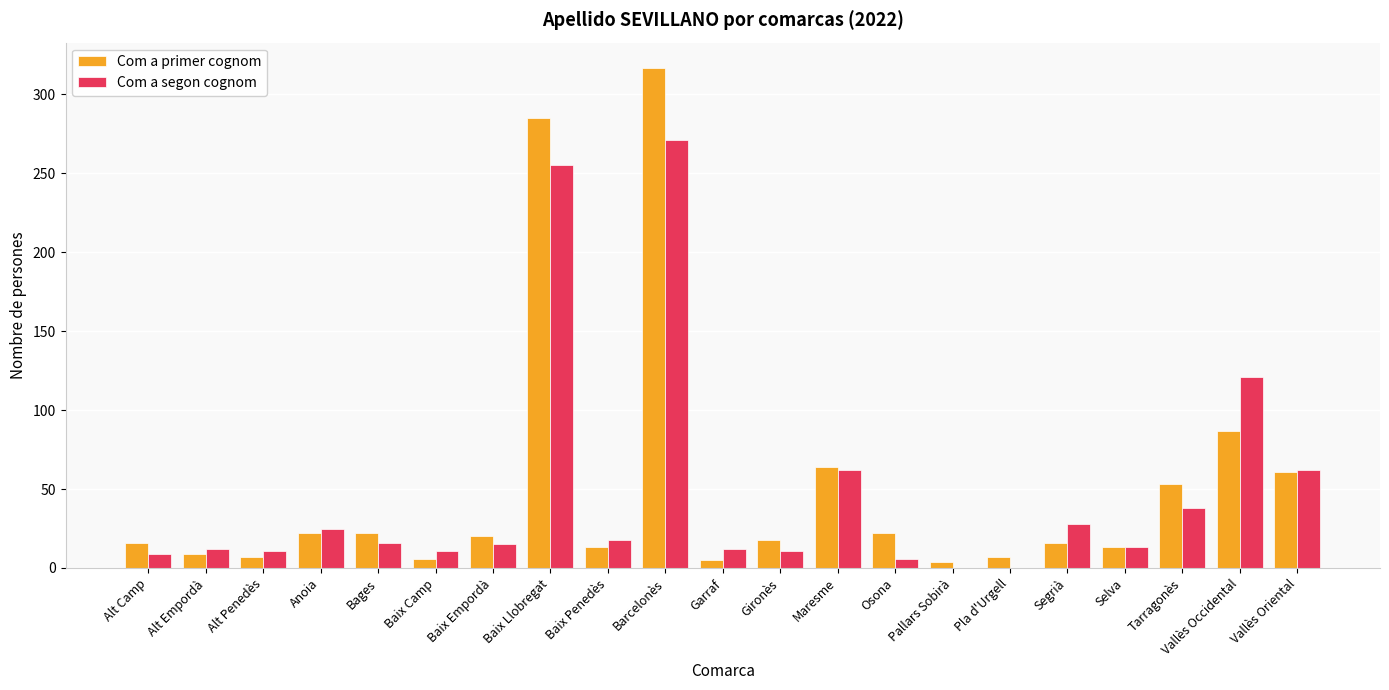

What is the maximum value for Com a primer cognom?

317